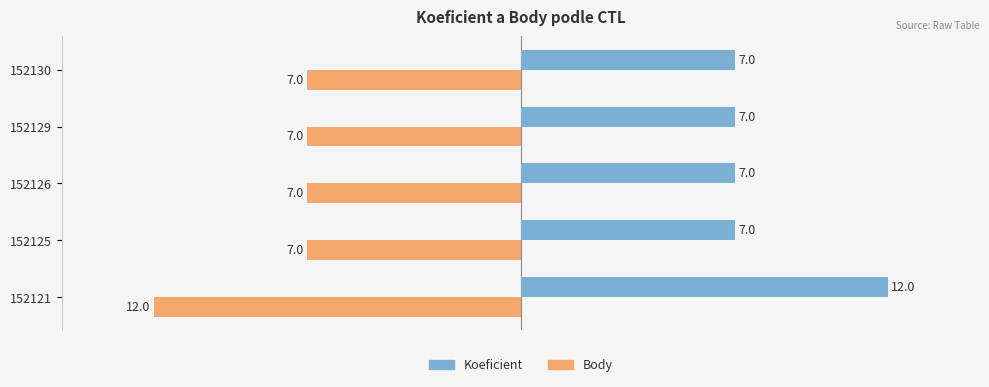

What is the difference between the highest and lowest values at 152125?

14